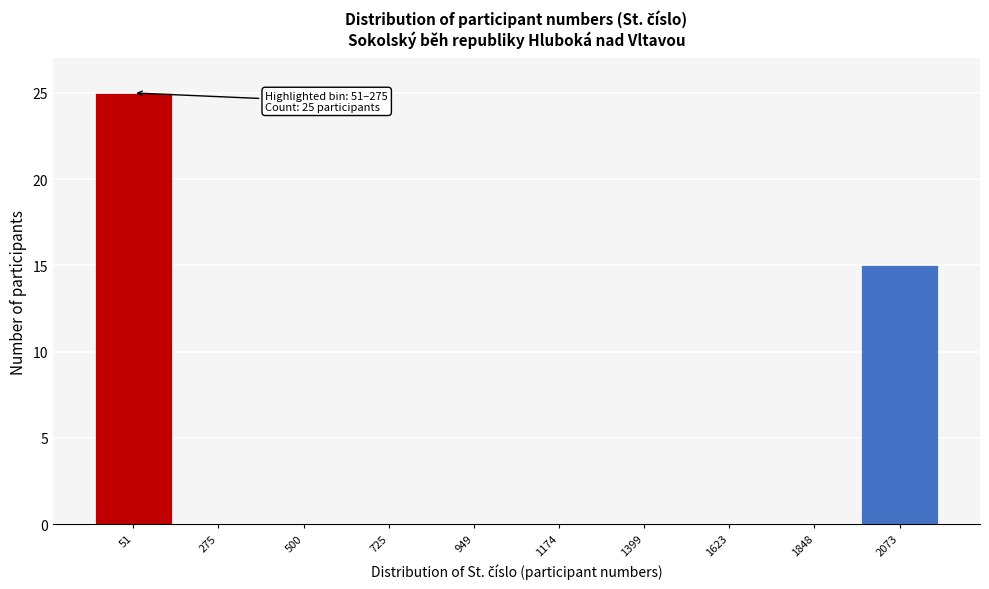

Where is the data nearest to the value 12?

2073